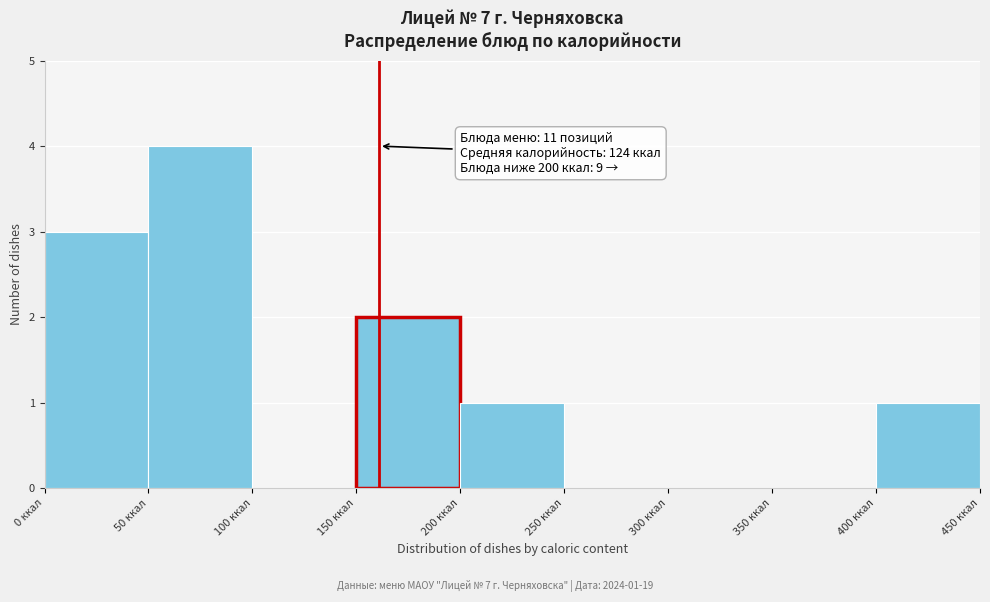

Over which range of the x-axis is the bar tallest?

50 to 100